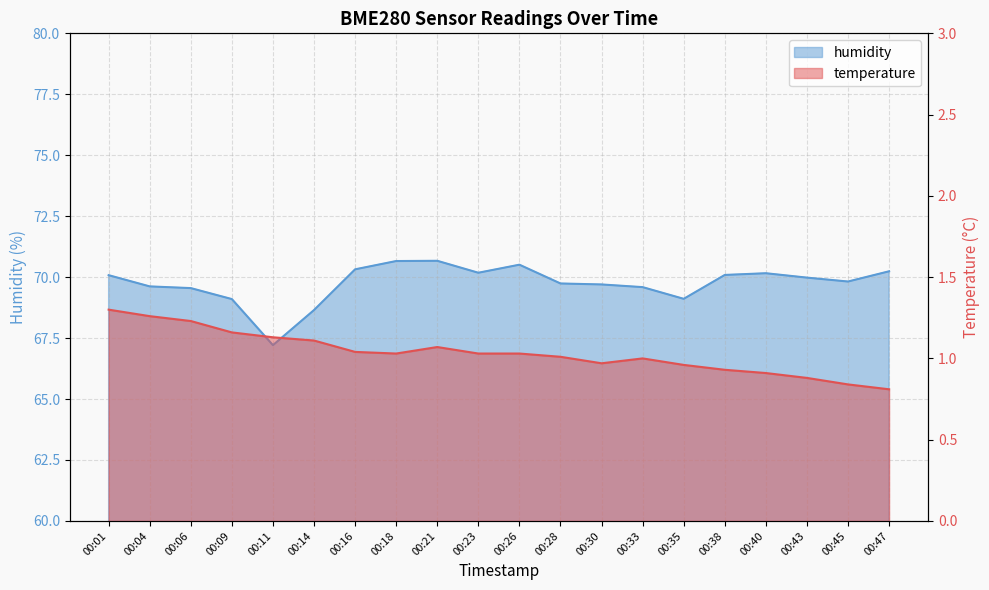

What is the value of the temperature point at the 6th from the left?

1.1